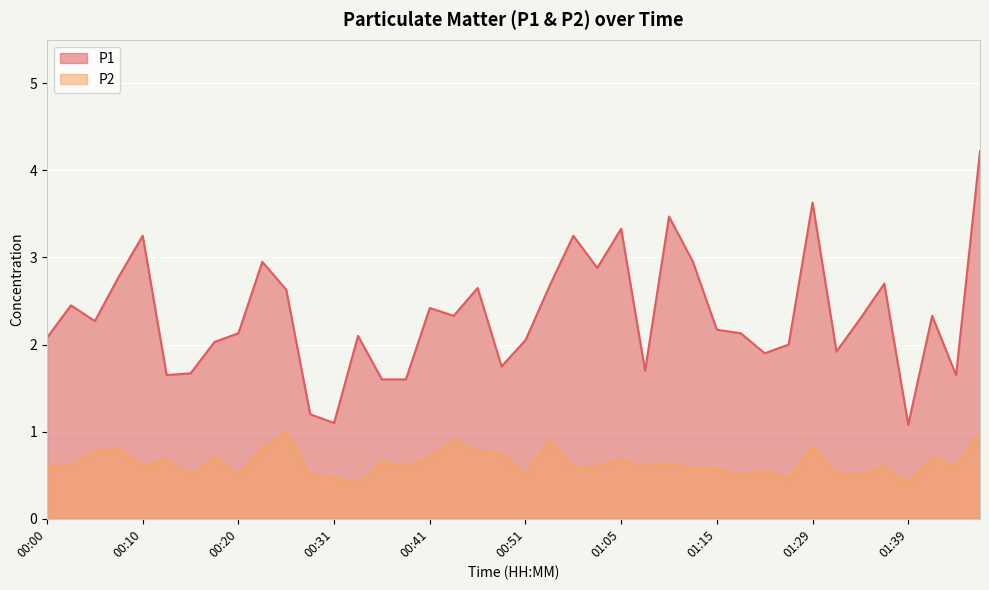

What is the label of the 14th point from the right?

01:10